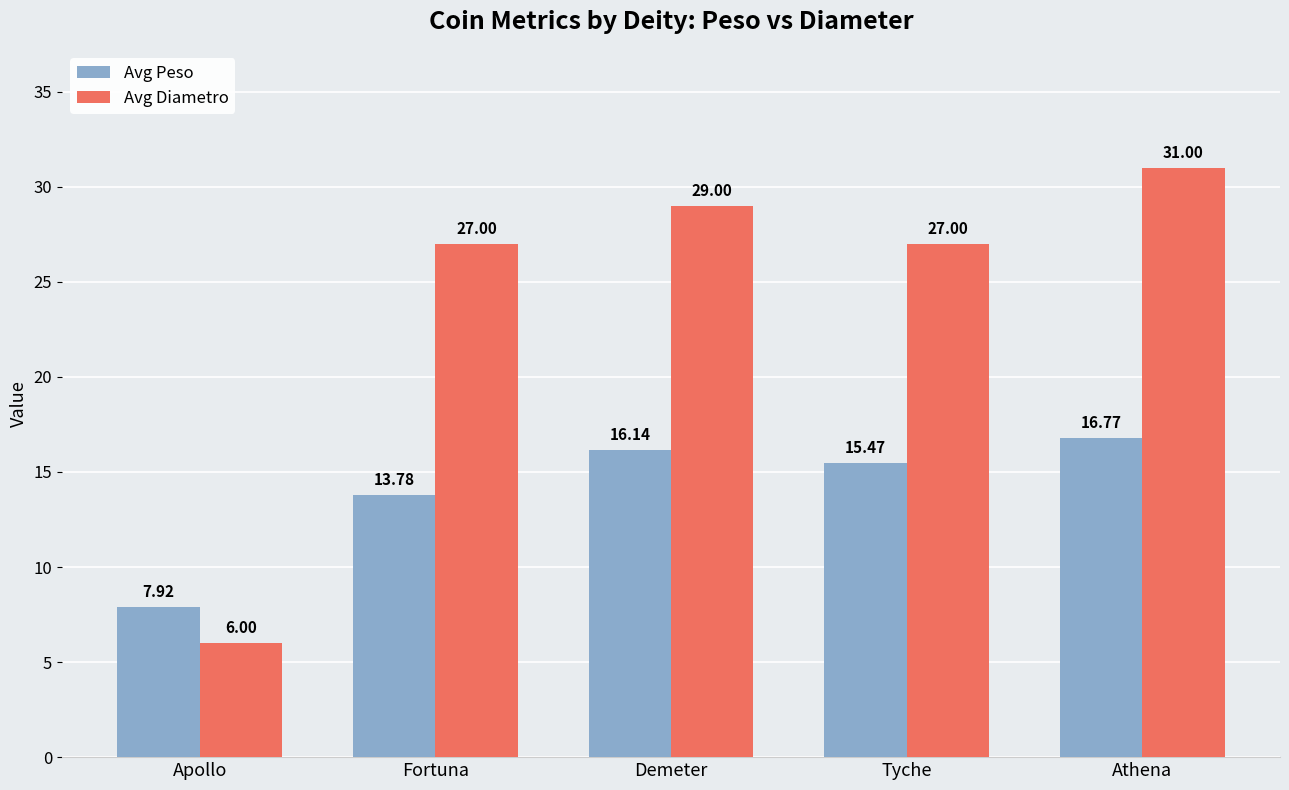

The Avg Peso series shows 16.1 at Demeter. True or false?

True